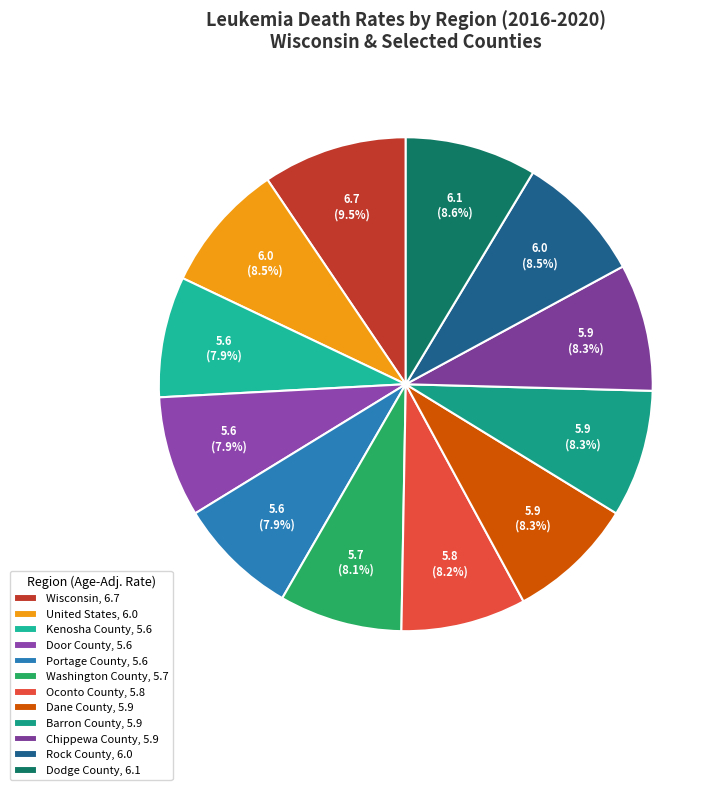

Which category has the biggest portion of the pie?

Wisconsin